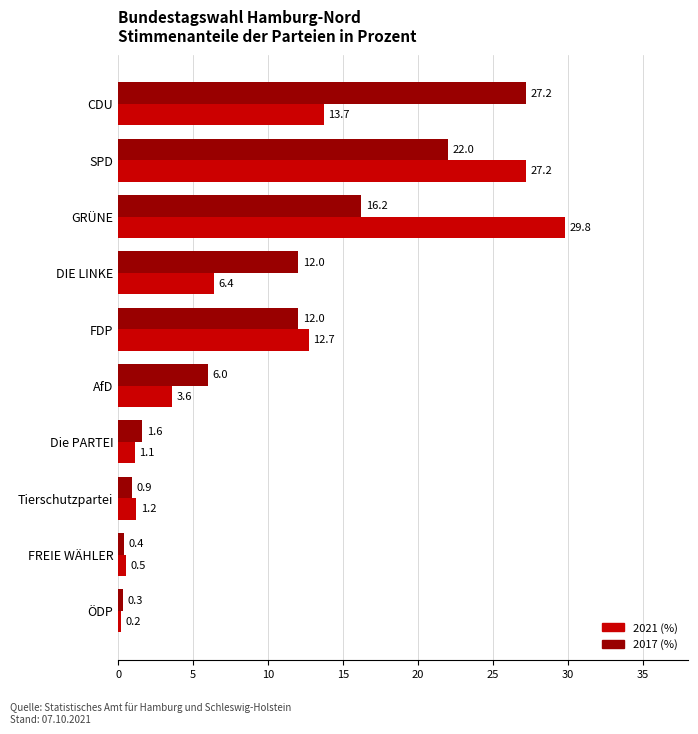

List the series in order of their peak value, lowest first.

2017 (%), 2021 (%)